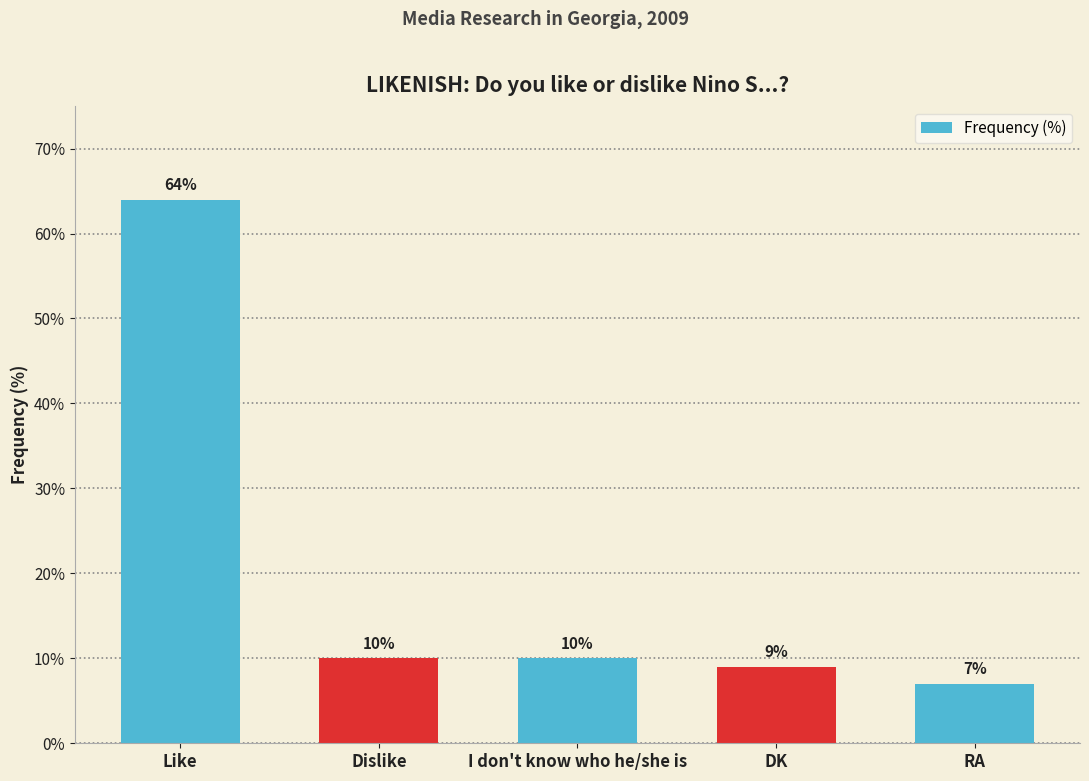

What is the label of the 2nd bar from the left?

Dislike